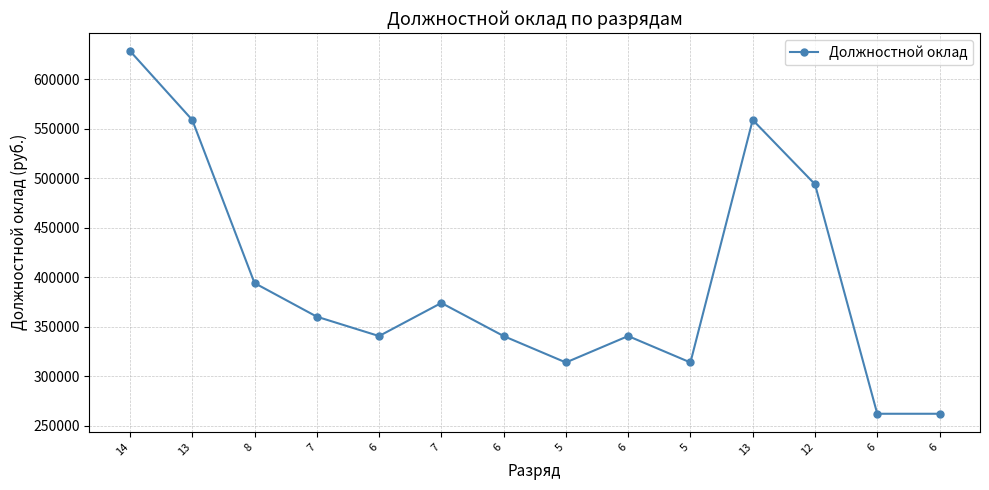

What is the change in value from 13 to 7?

-198748.5